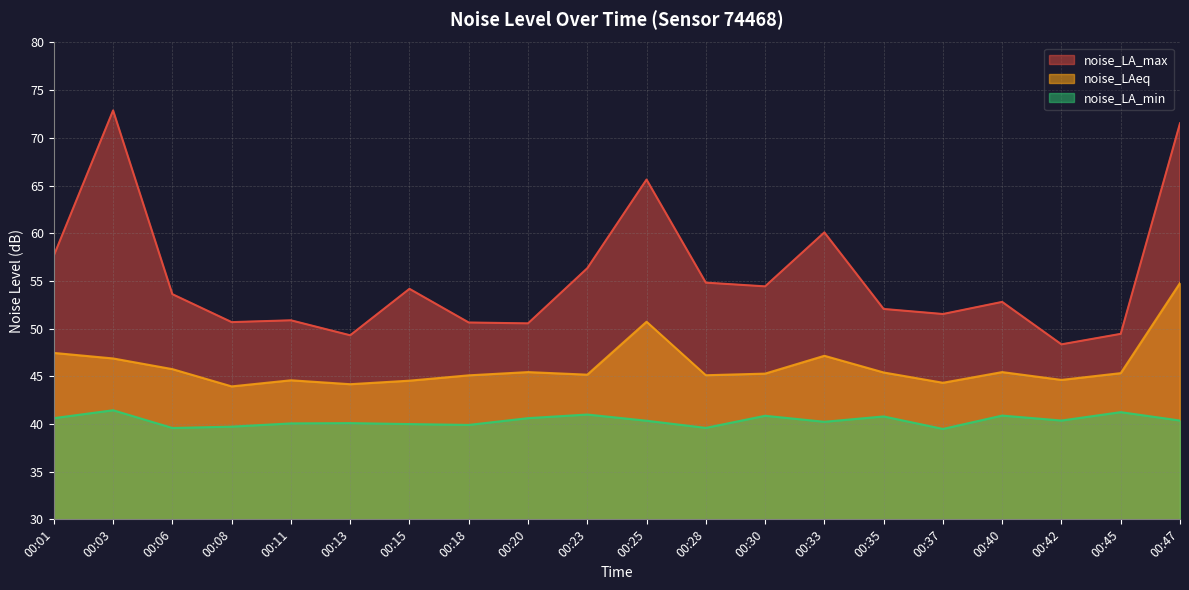

What is the value of the noise_LAeq point at the 9th from the left?

45.4